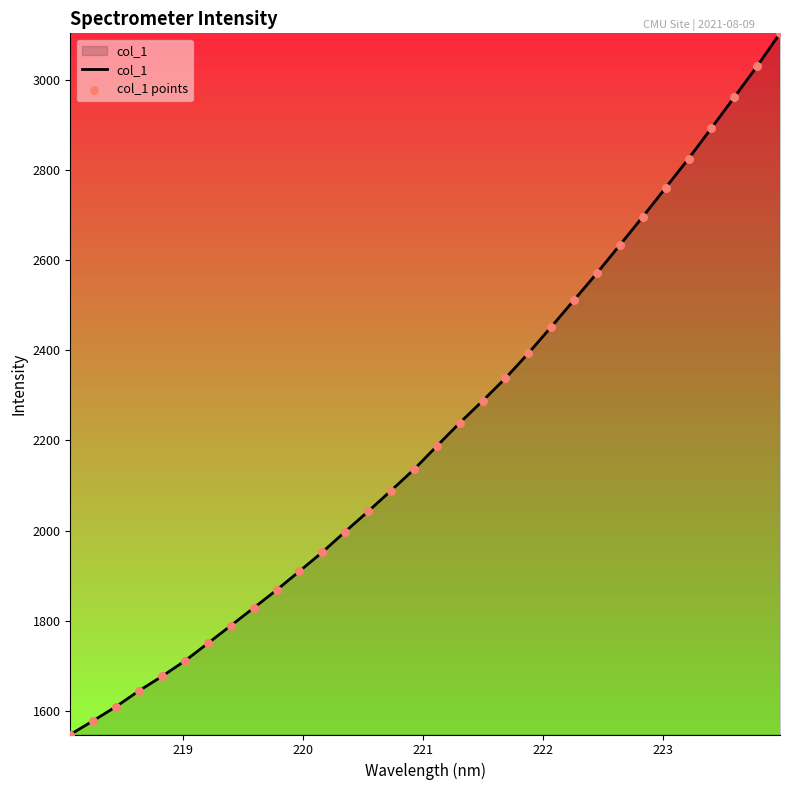

What is the greatest value displayed?

3102.5